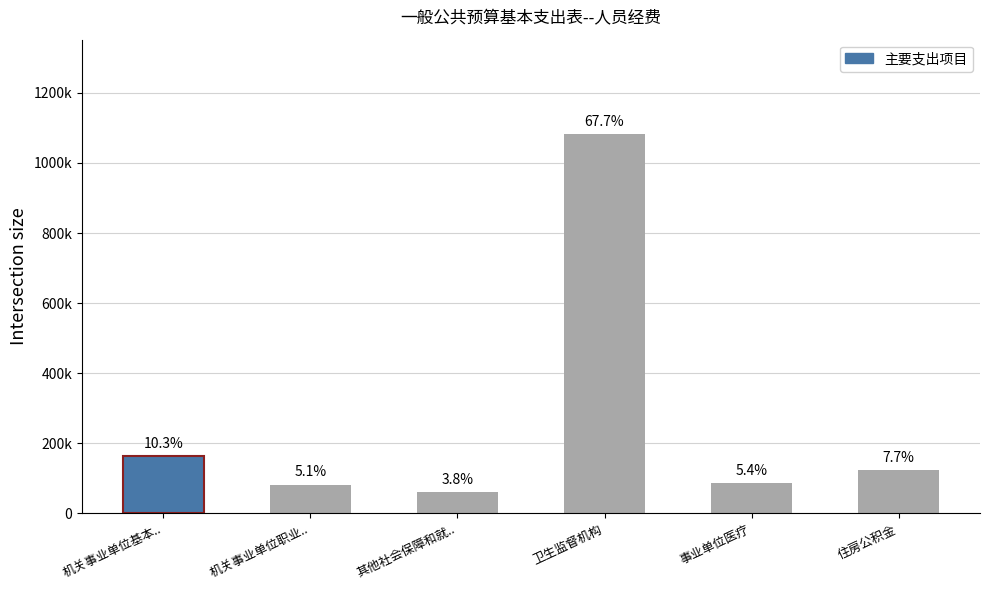

Approximately how many times larger is the value at 住房公积金 compared to 其他社会保障和就..?

2.0